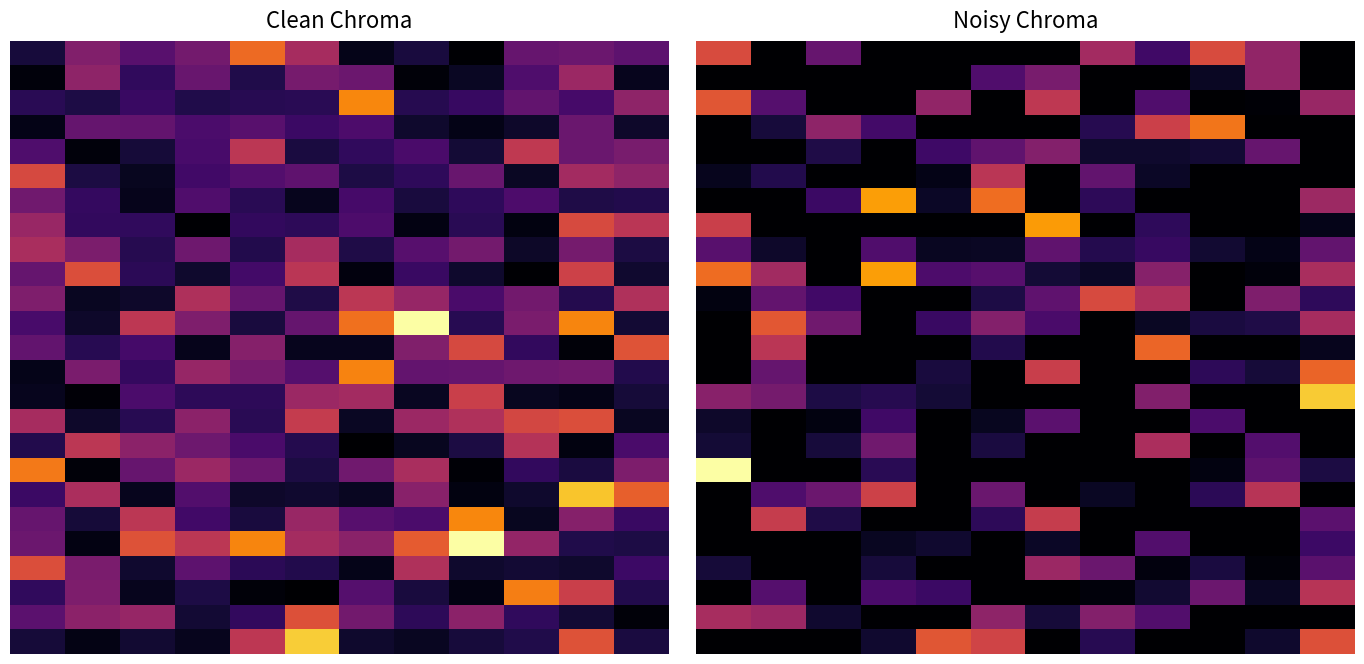

What is the total value across all series at 10?

2.9